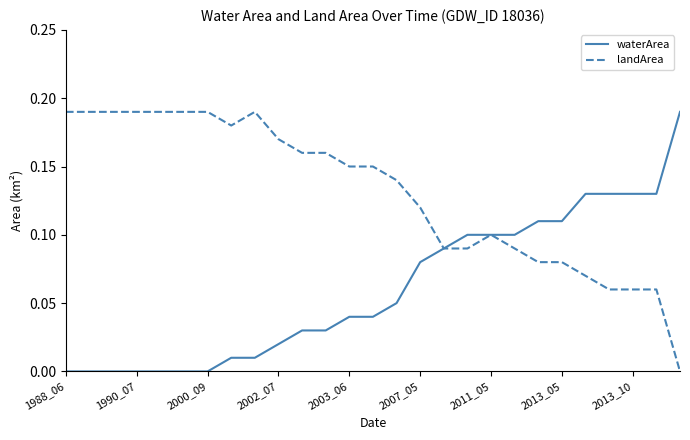

Which series has the largest total across all categories?

landArea